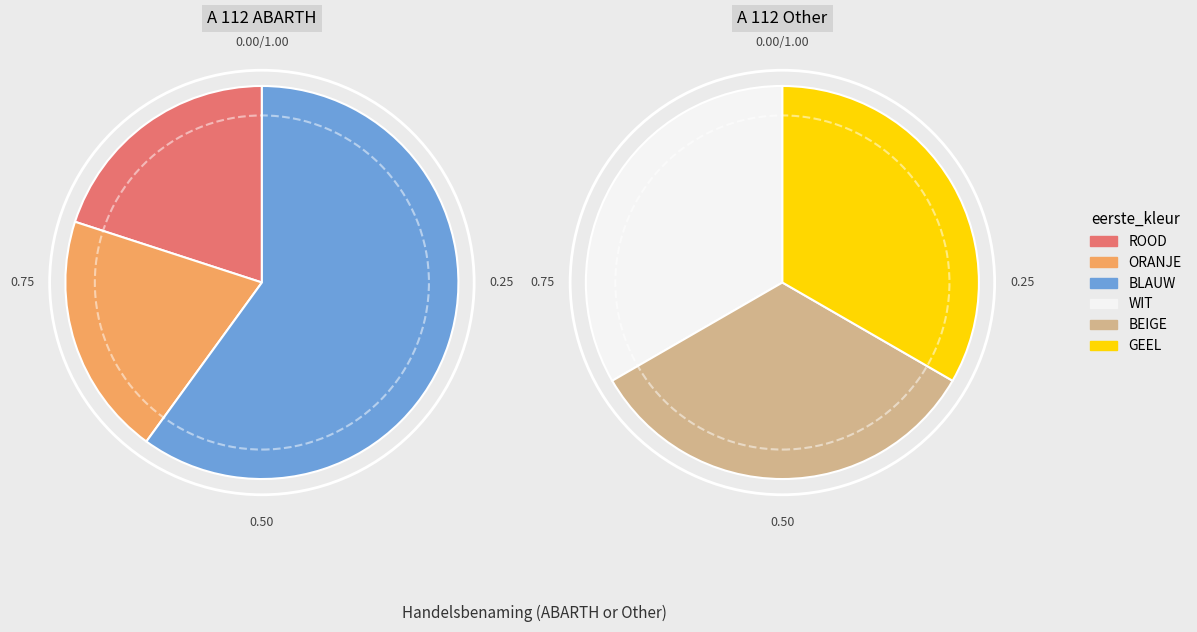

How many slices are in this pie chart?

6